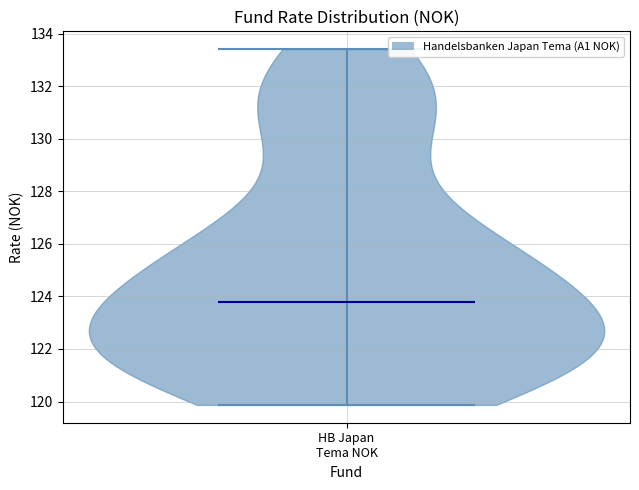

Read this violin plot against the y-axis: where its median line is, and the lowest and highest points the violin reaches. The values are not printed on the chart, so give them approximately, as read against the axis.

median line 123.8, lowest point 119.8, highest point 133.4